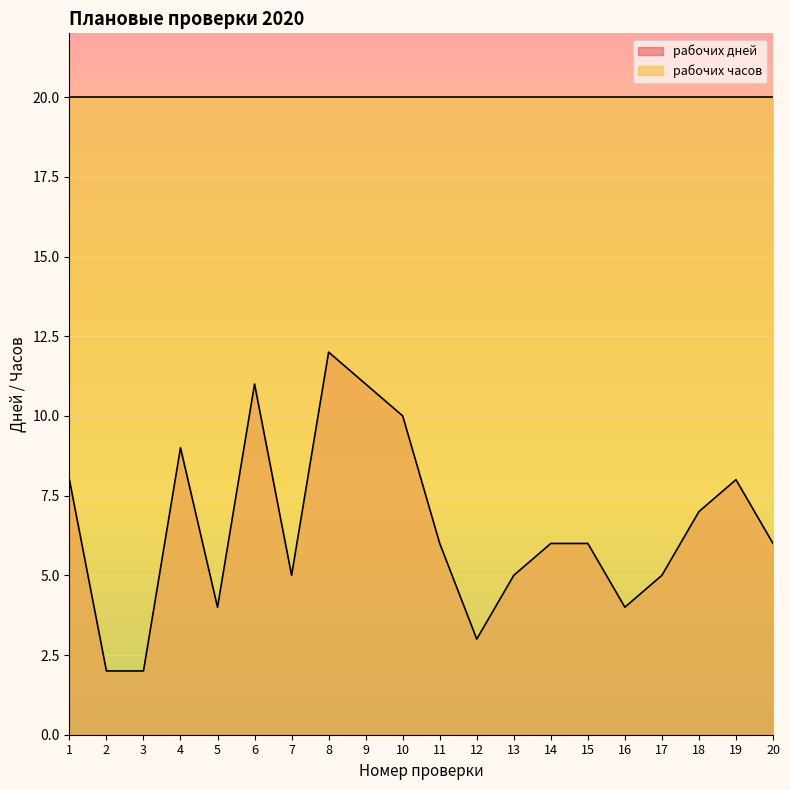

At which category does the chart reach its peak across all series?

8